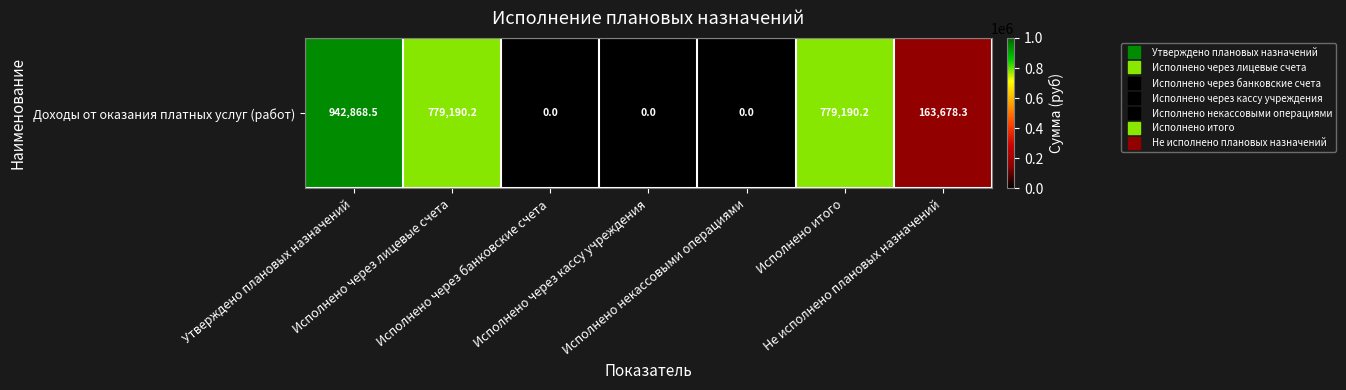

What is the greatest value displayed?

942868.5